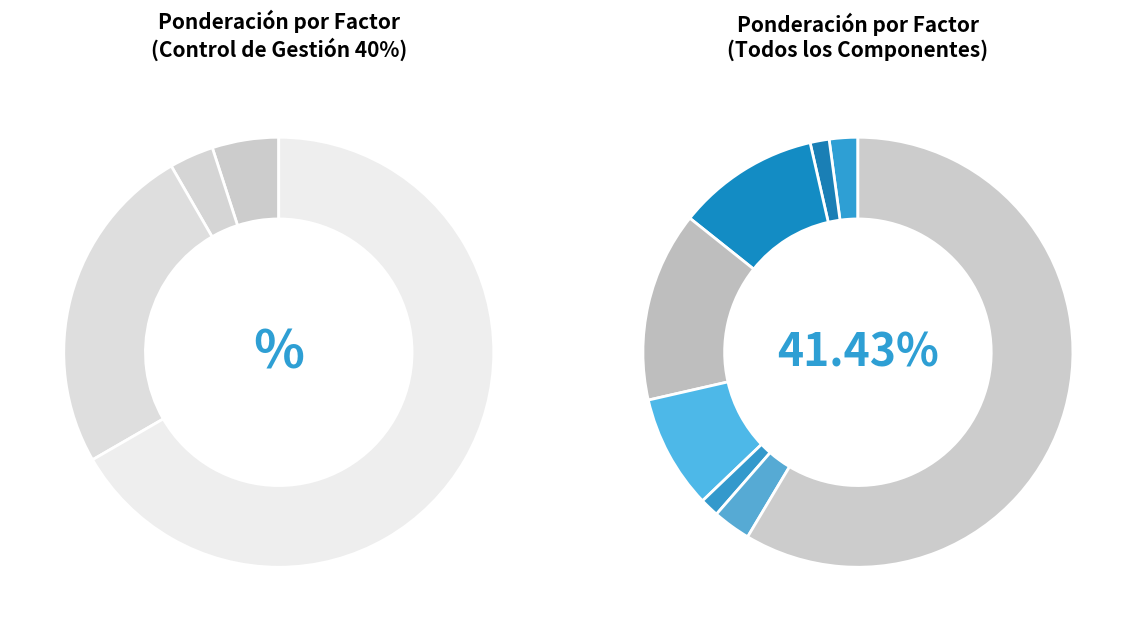

What portion of the pie excludes Control Interno Contable?

96.6%